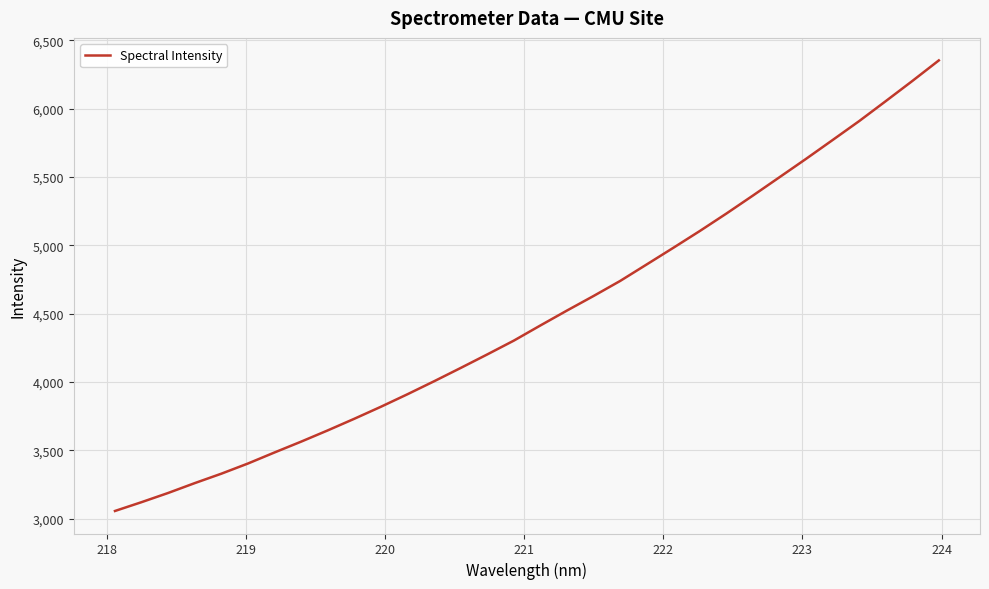

What is the minimum value shown in the chart?

3055.3